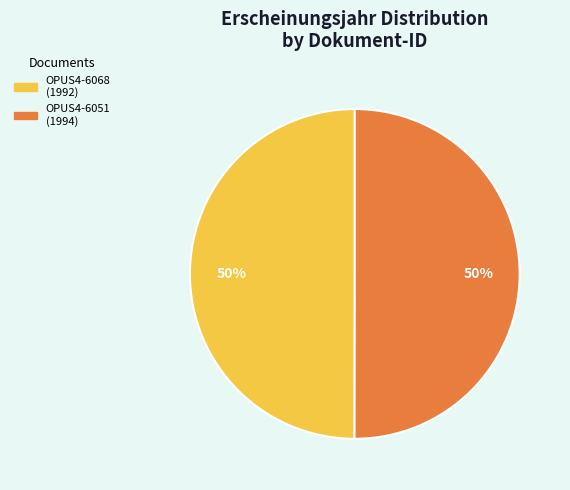

What is the ratio of the value at OPUS4-6068 to the value at OPUS4-6051?

1.0